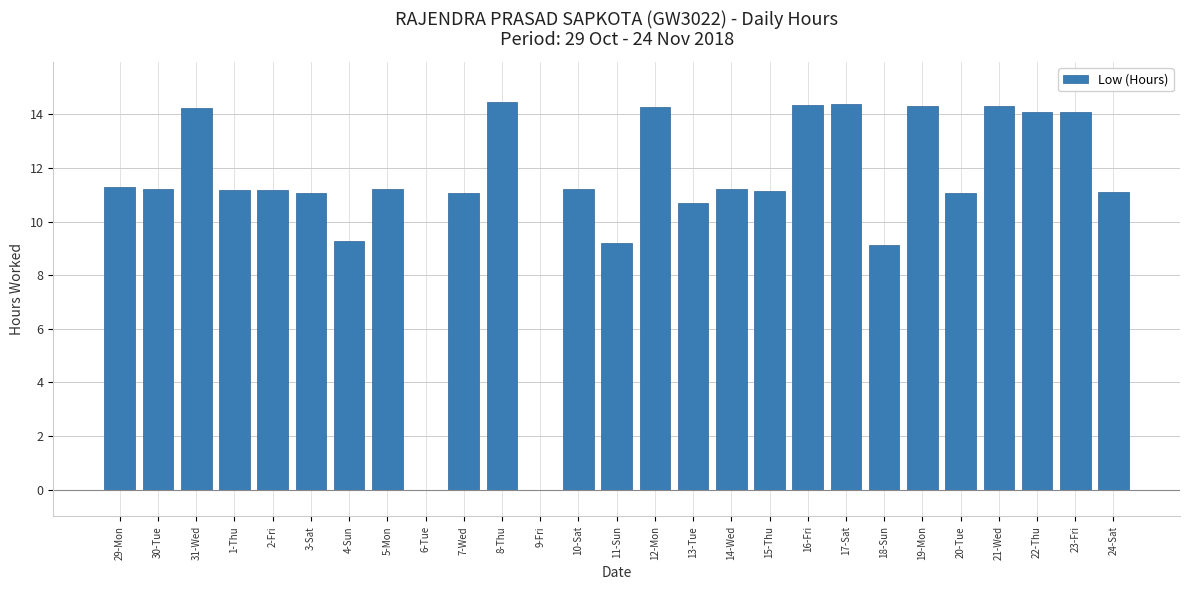

What is the sum of the values at 5-Mon and 23-Fri?

25.3